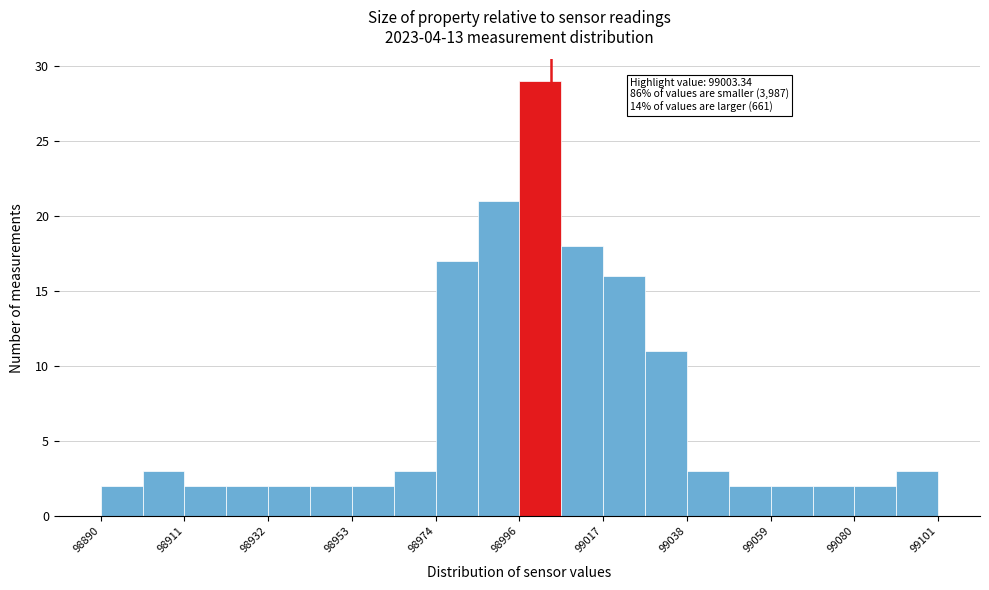

Read against the x-axis, roughly where is the centre of the tallest bar?

99000